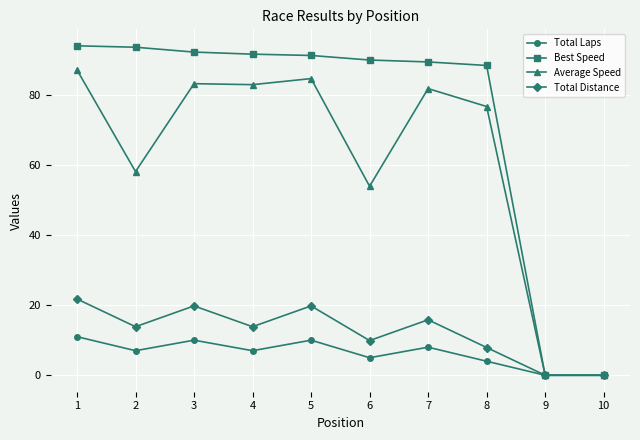

What are all the series names shown in the legend?

Total Laps, Best Speed, Average Speed, Total Distance